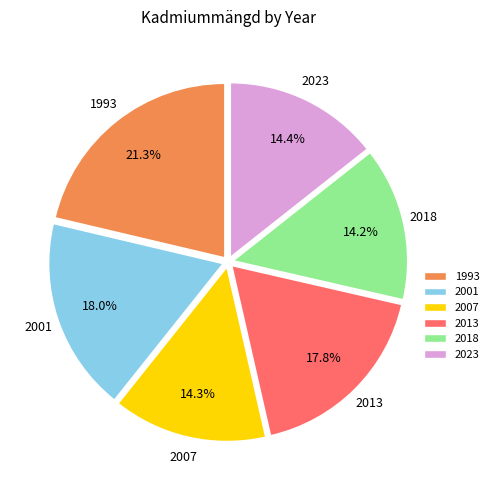

To the nearest percent, what portion does 2018 represent?

14%